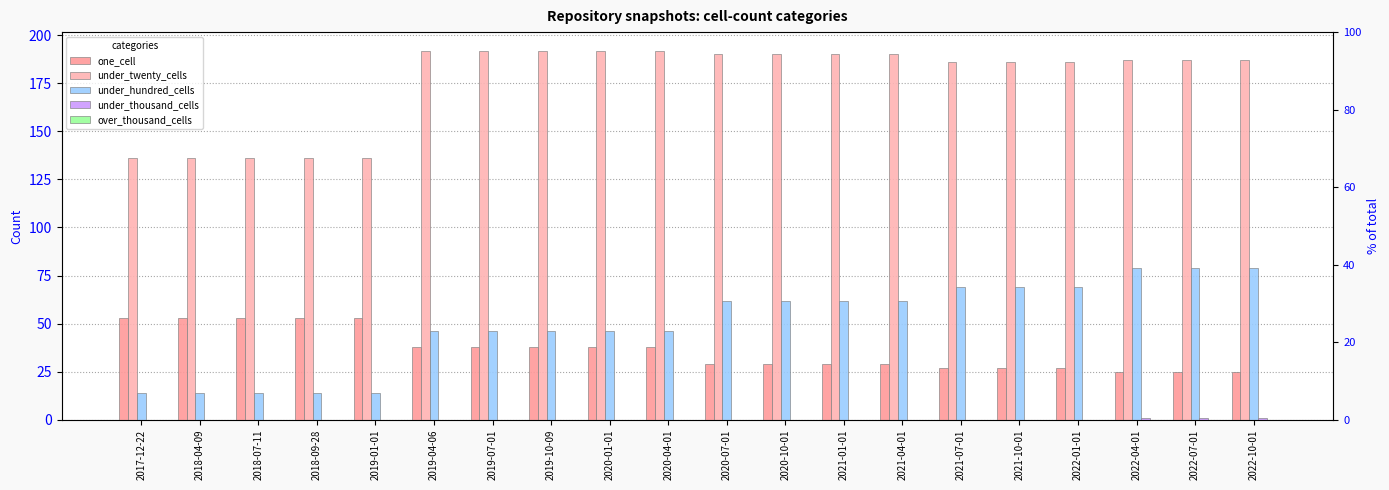

How many categories are shown in the chart?

20